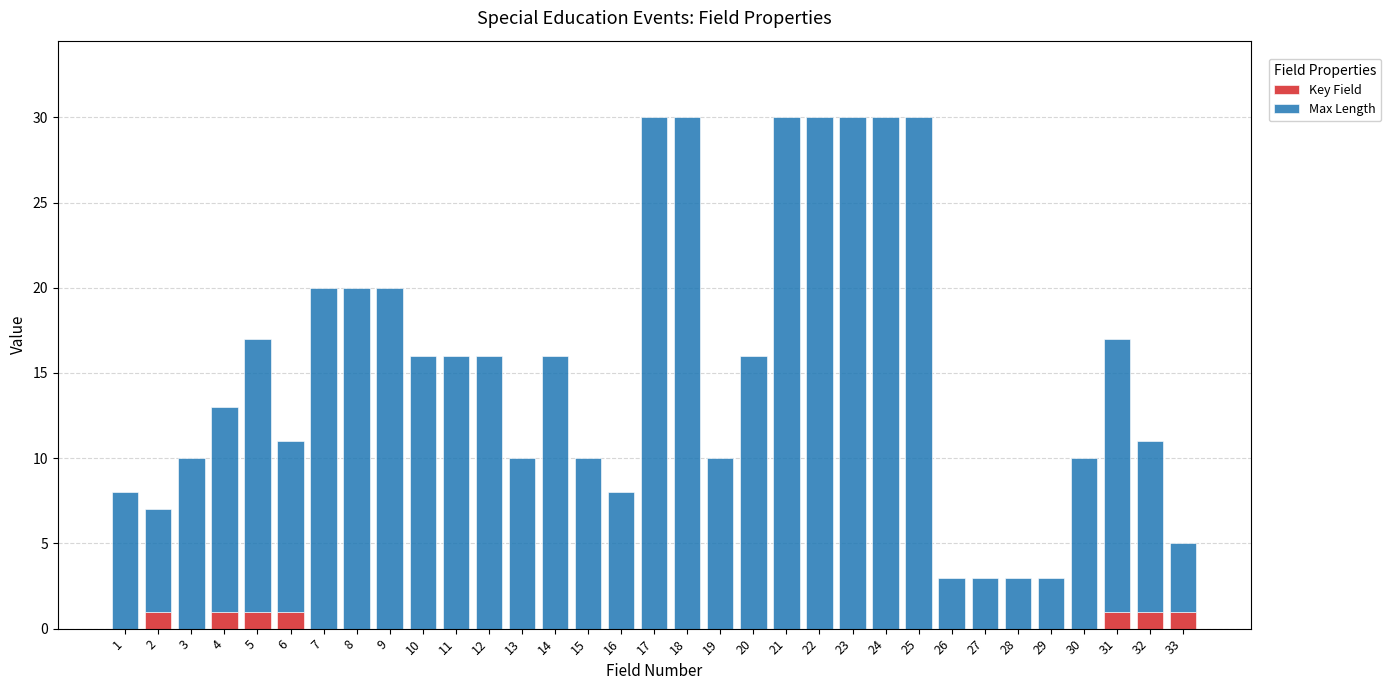

The Key Field series shows 0 at 27. True or false?

True